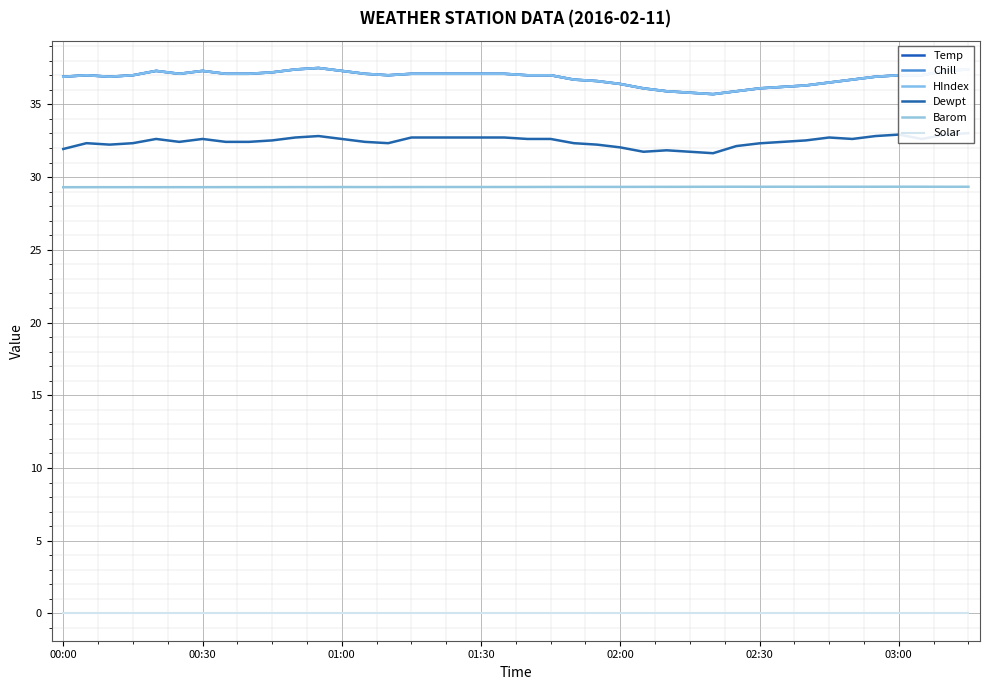

At which category is the sum across all series the highest?

11